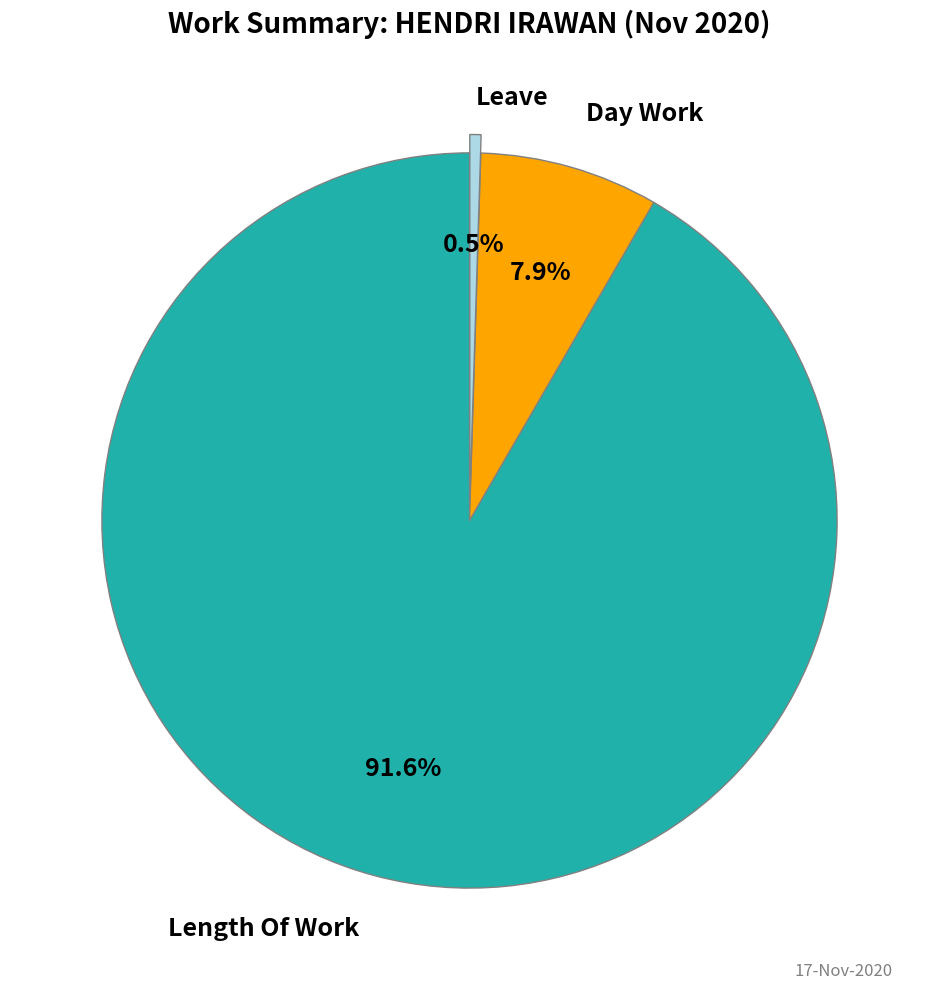

To the nearest percent, what is the combined percentage of Length Of Work and Leave?

92%